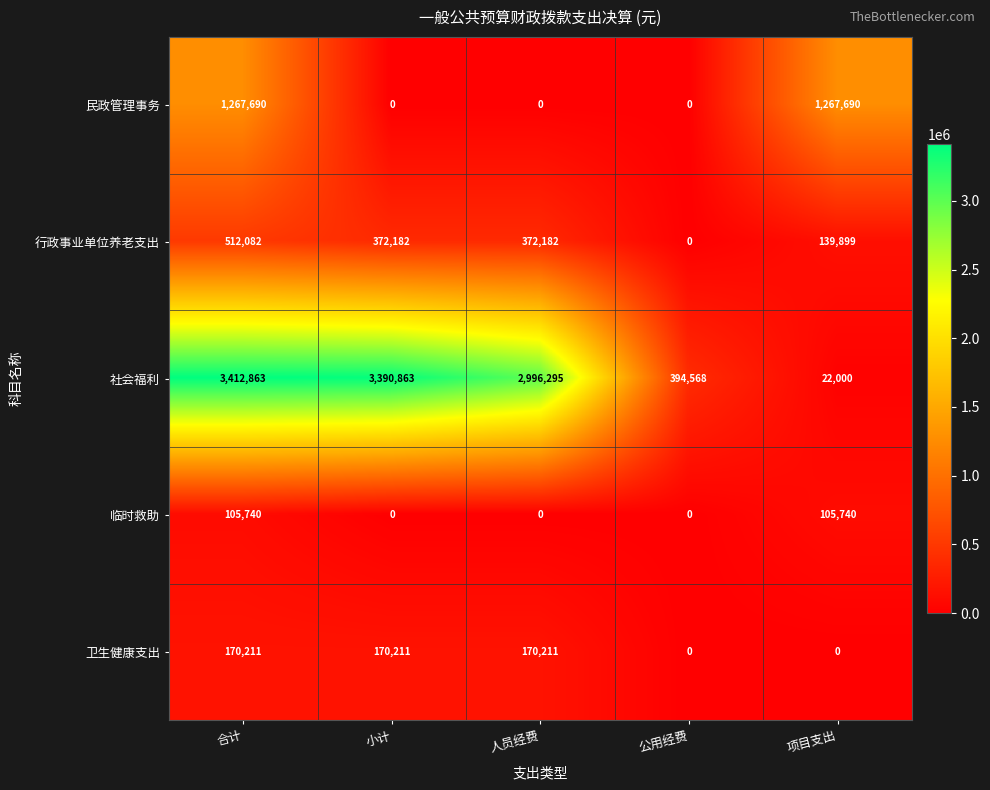

What is the average value of the 社会福利 series?

2043318